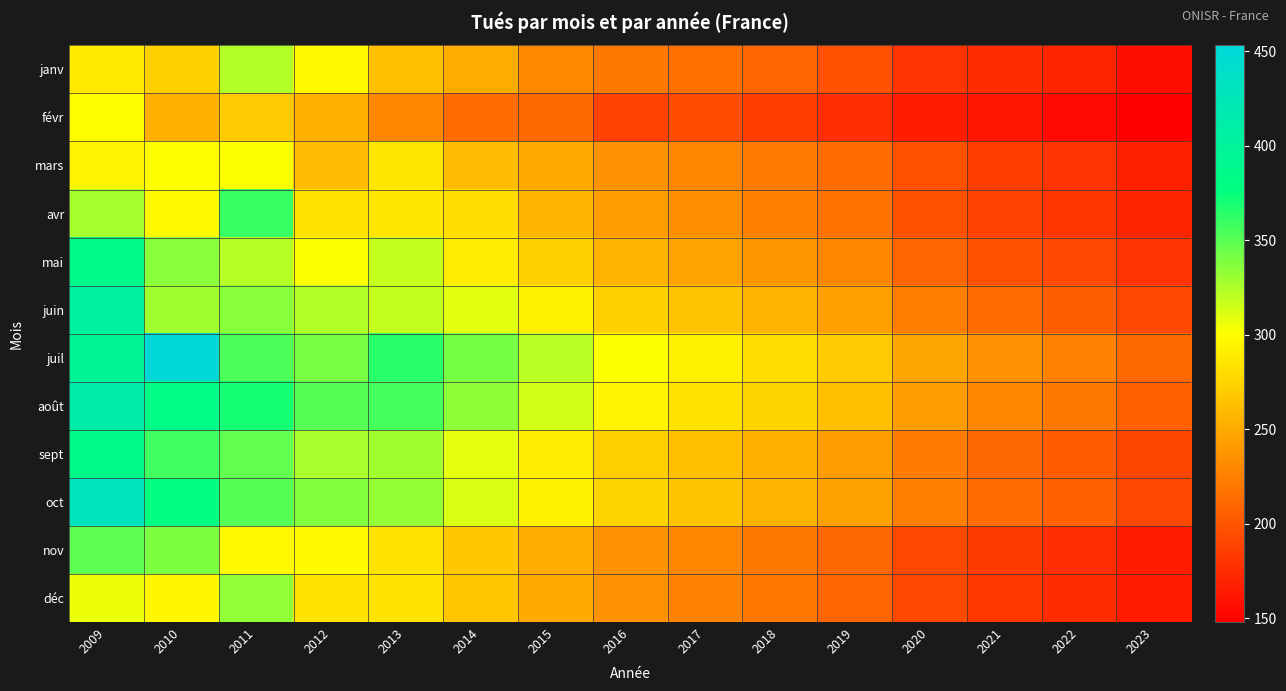

Between 2009 and 2018, which series saw the biggest shift?

oct